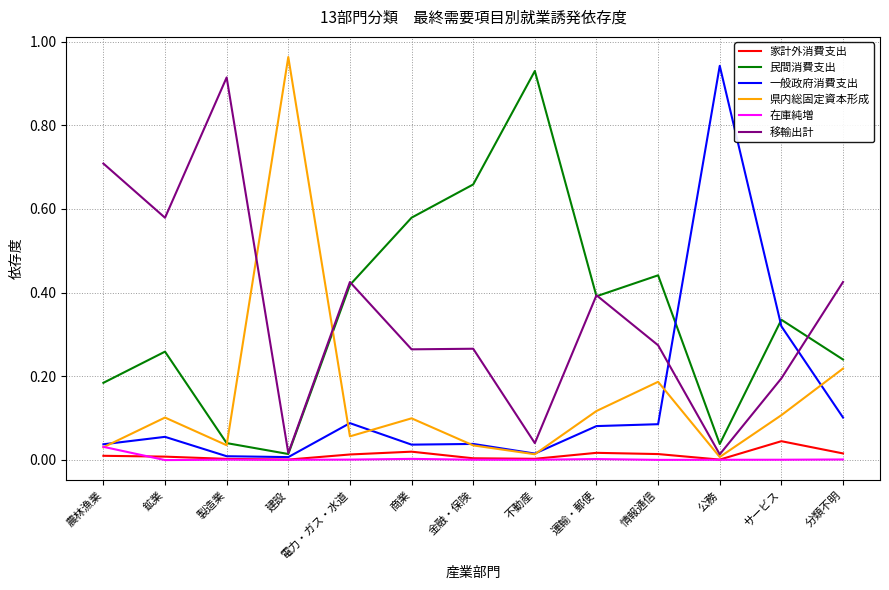

Is the value of 在庫純増 at 不動産 greater than the value of 民間消費支出 at 不動産?

No